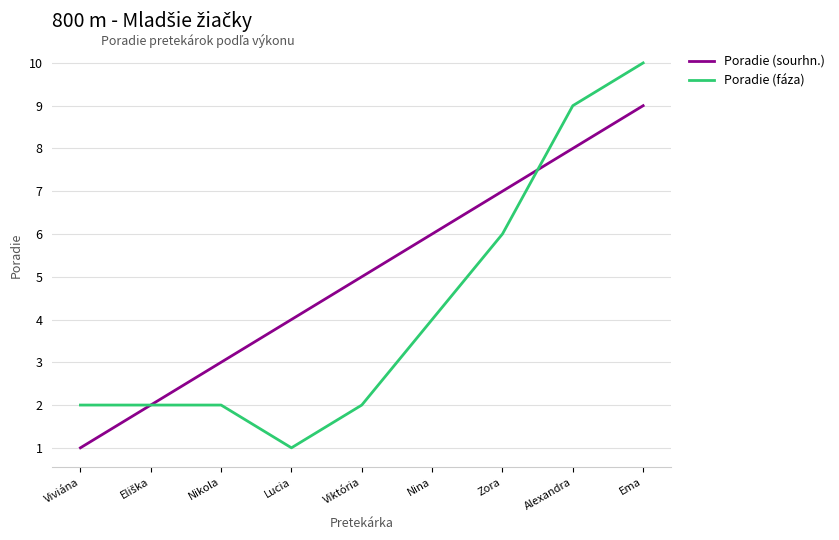

How many lines are shown in the chart?

2